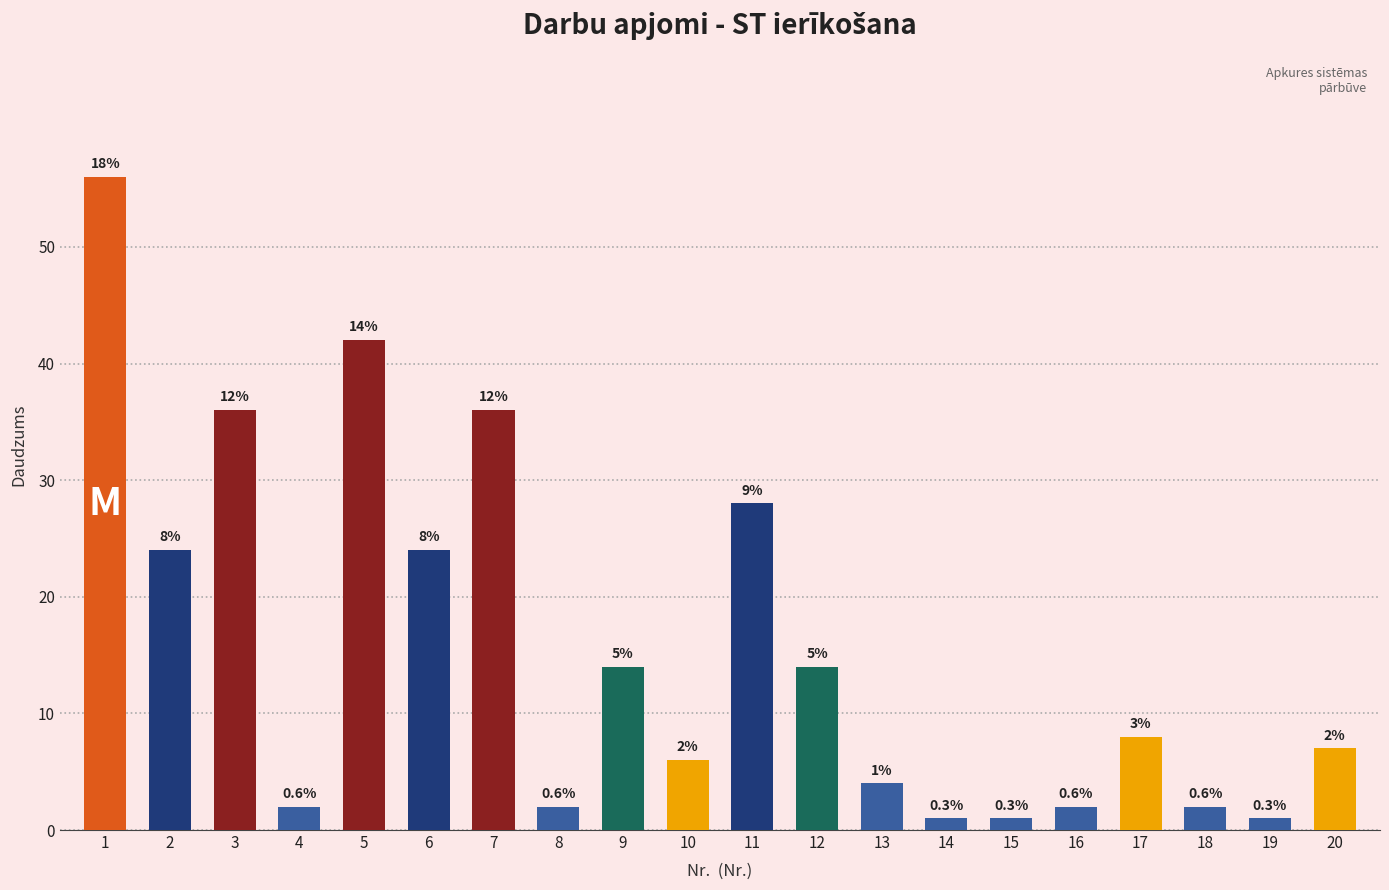

What is the value of the 2nd bar from the left?

24